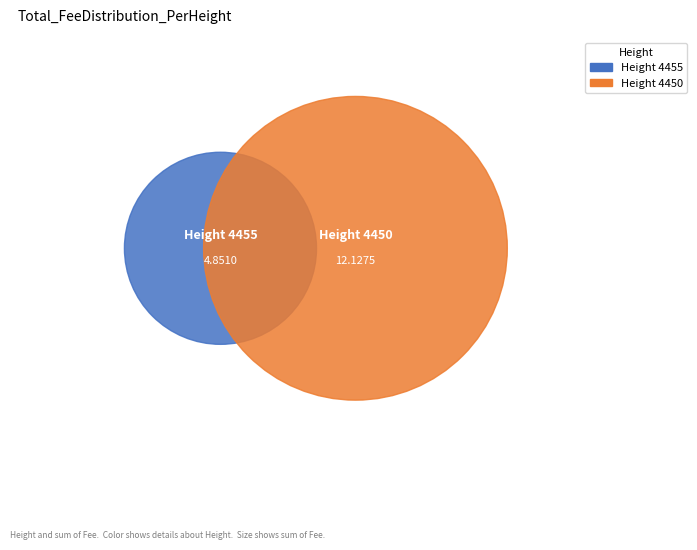

What is the ratio of the value at 4455 to the value at 4450?

0.4